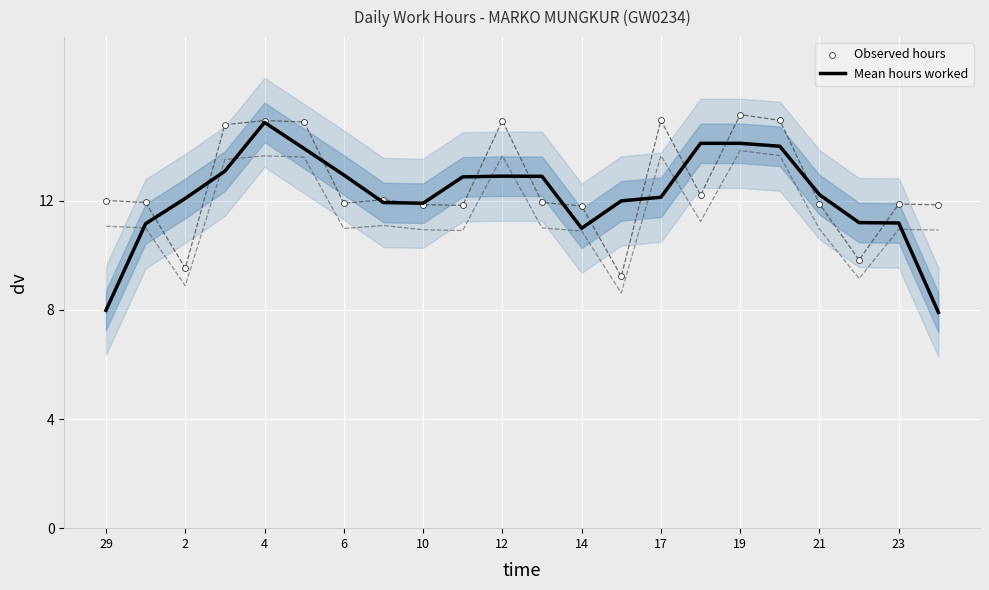

Which series has the largest total across all categories?

Observed hours